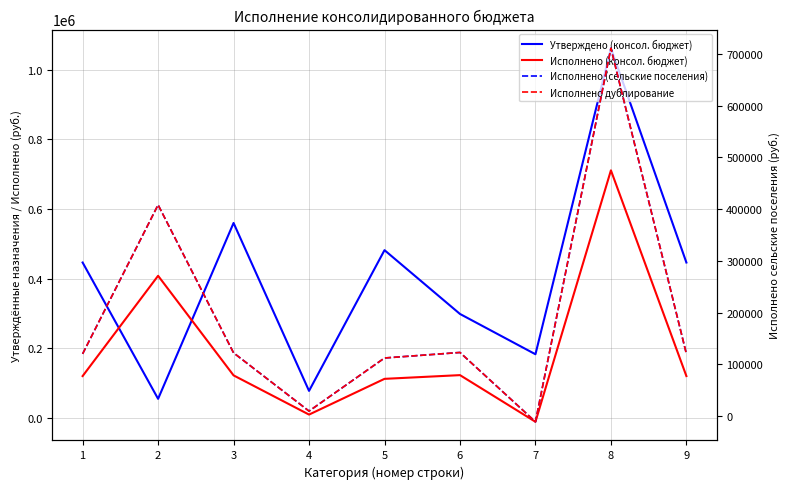

True or false: Исполнено (консол. бюджет) has a value of 122511.4 at 3.

True